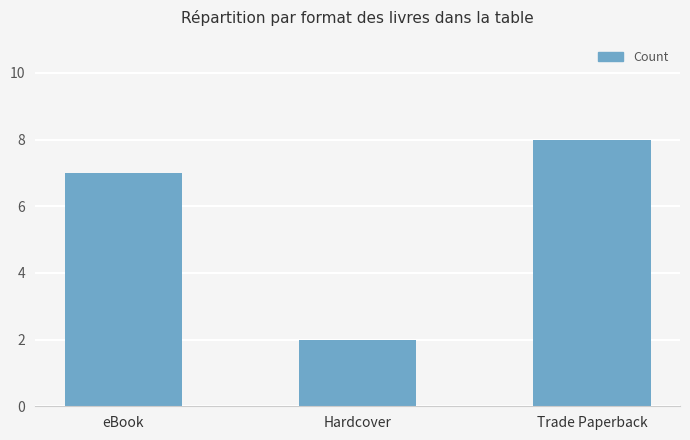

Rank the categories by value from highest to lowest.

Trade Paperback, eBook, Hardcover